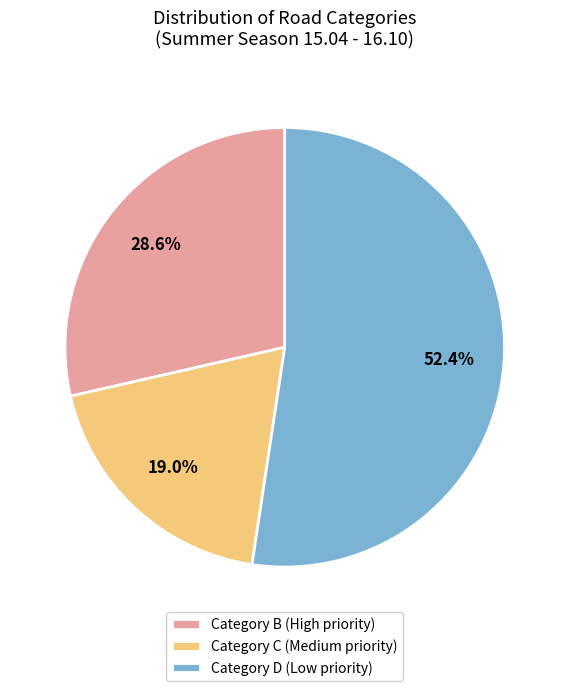

Which category accounts for the majority?

Category D (Low priority)